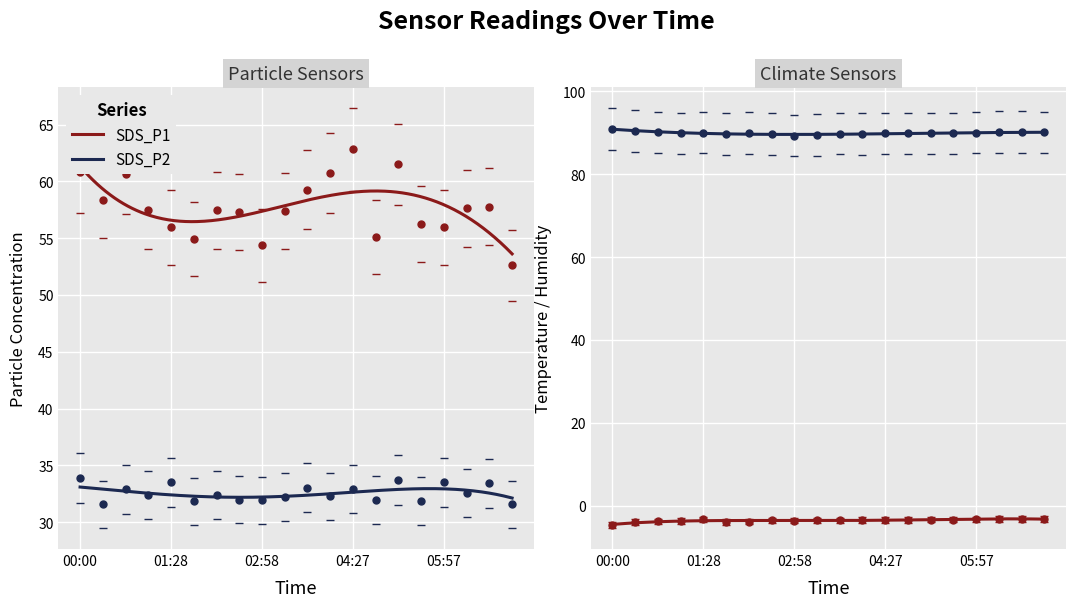

Which category has the highest value in the SDS_P1 series?

04:27